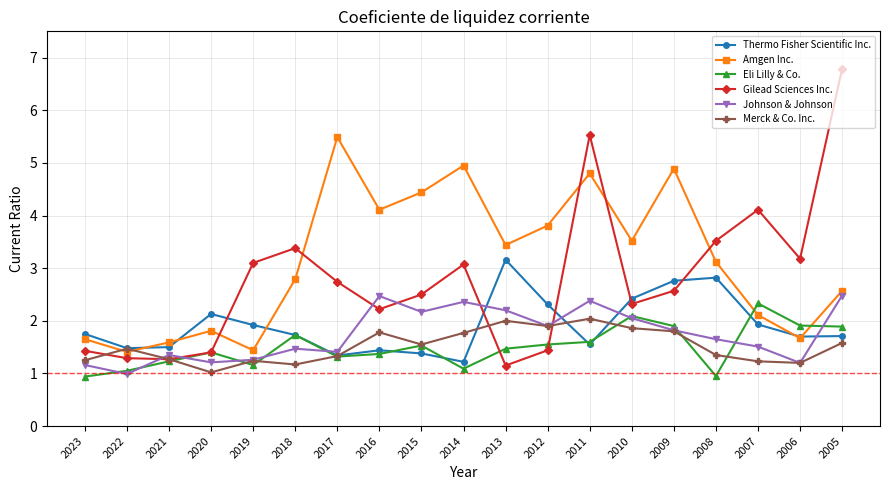

Which series has the largest range (max minus min)?

Gilead Sciences Inc.